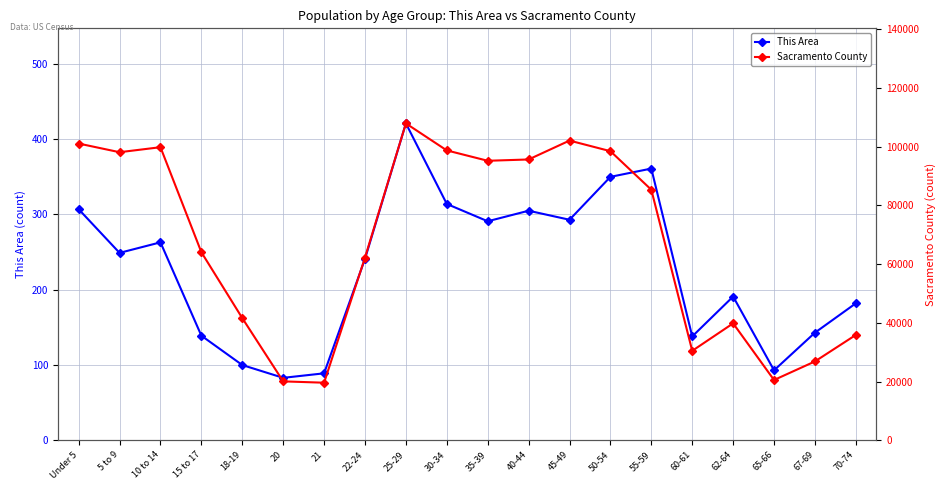

How many lines are shown in the chart?

2